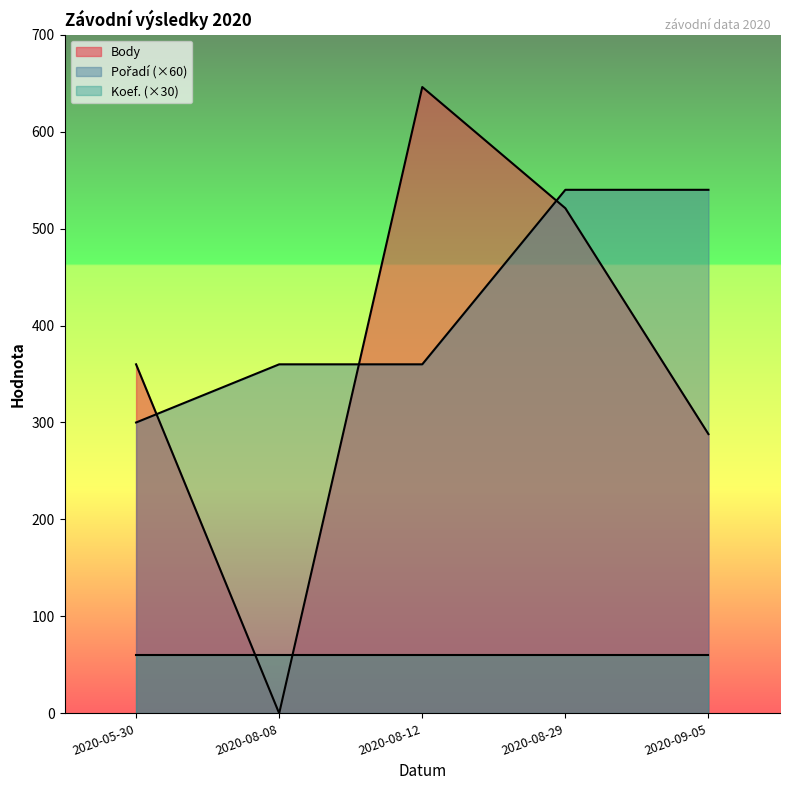

What position from the right is 2020-08-12?

3